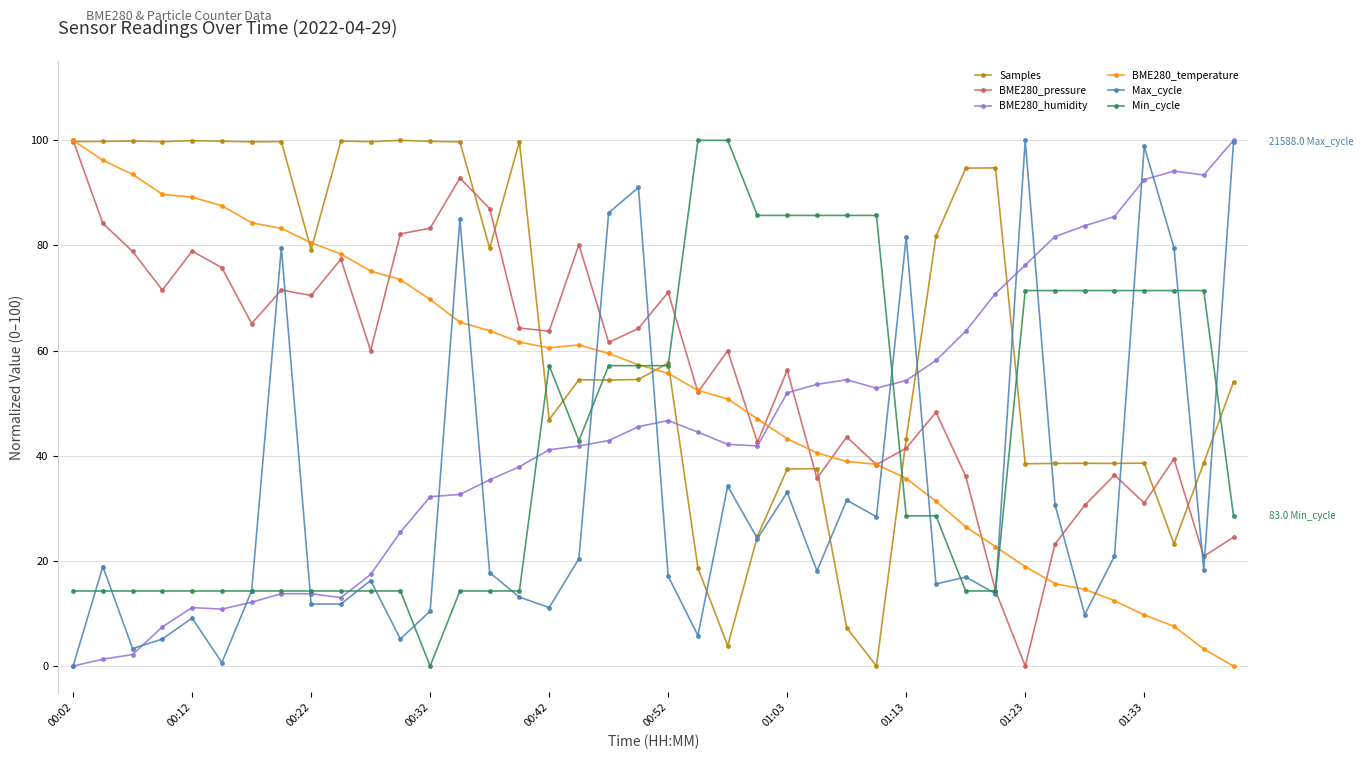

At how many categories does at least one series exceed 32?

40